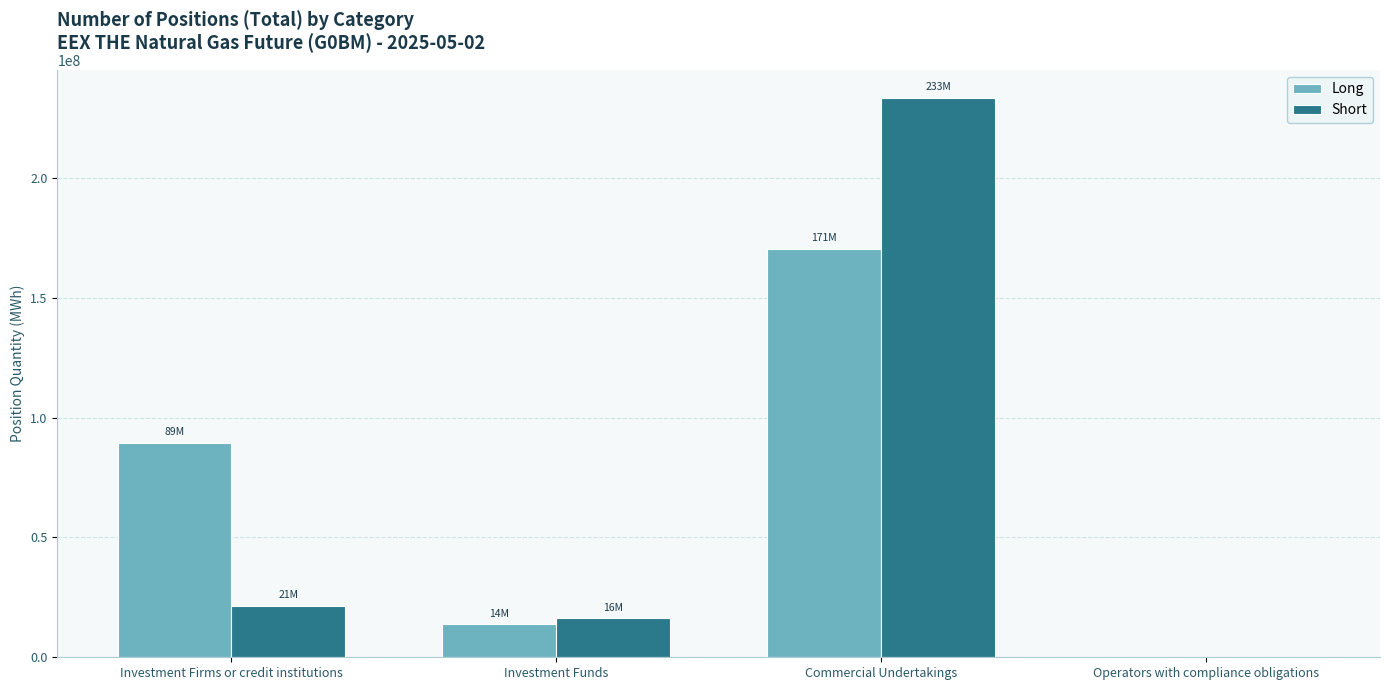

What is the approximate value of Long at Commercial Undertakings, to the nearest 100?

170508800